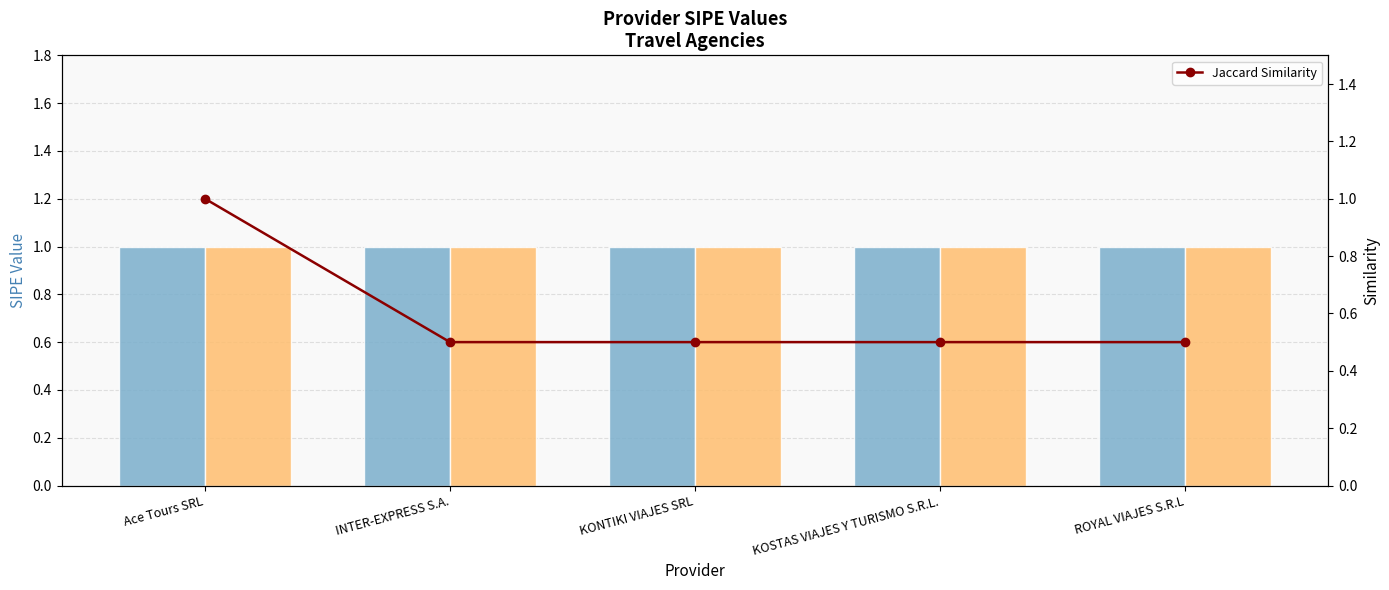

Reading left to right, extract all data points from this chart.

1.0	0.5	0.5	0.5	0.5